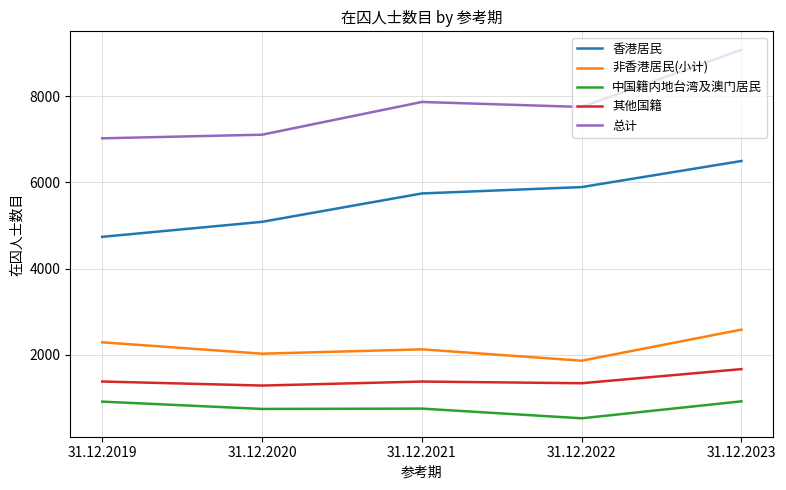

At which label does 非香港居民(小计) reach its peak?

31.12.2023